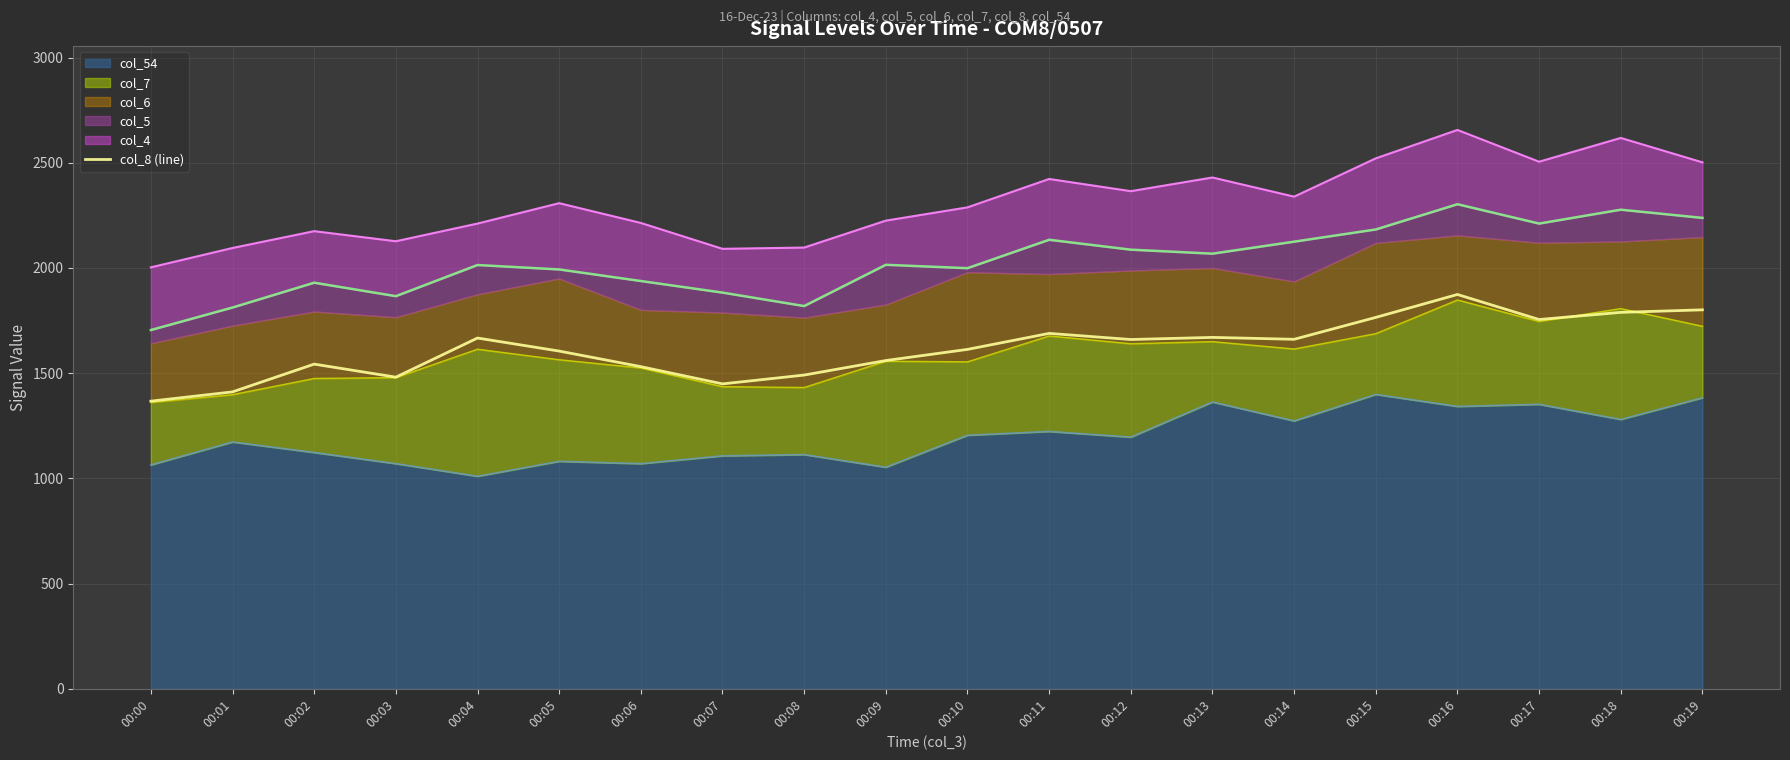

Count the number of values greater than 1660.

9